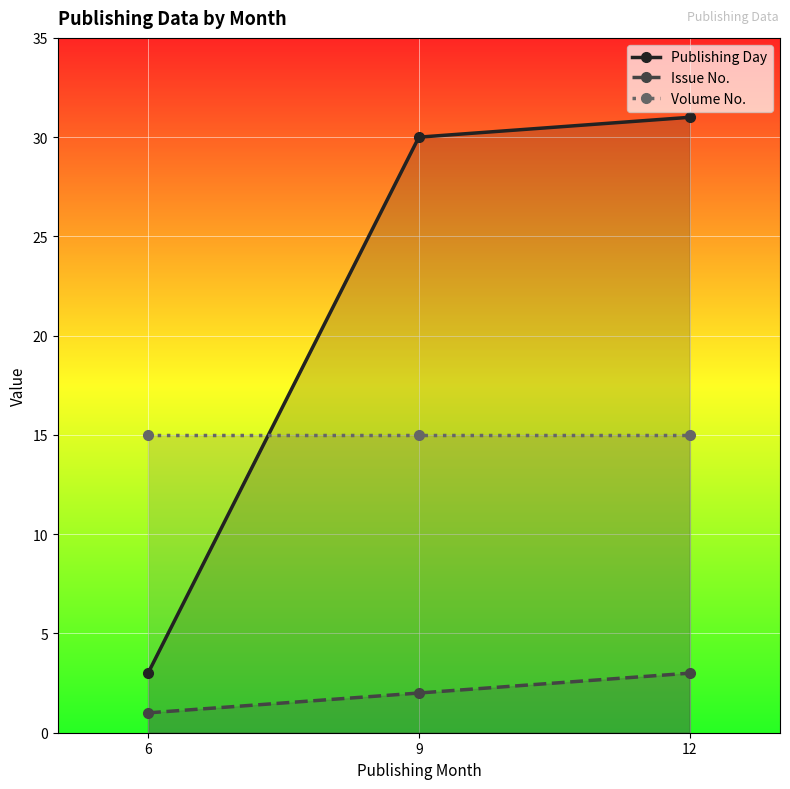

At how many categories does at least one series exceed 4?

3